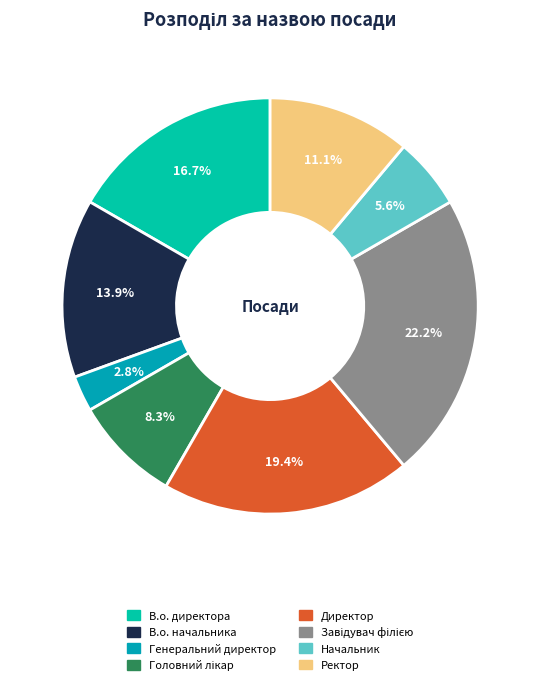

Which category has the biggest portion of the pie?

Завідувач філією